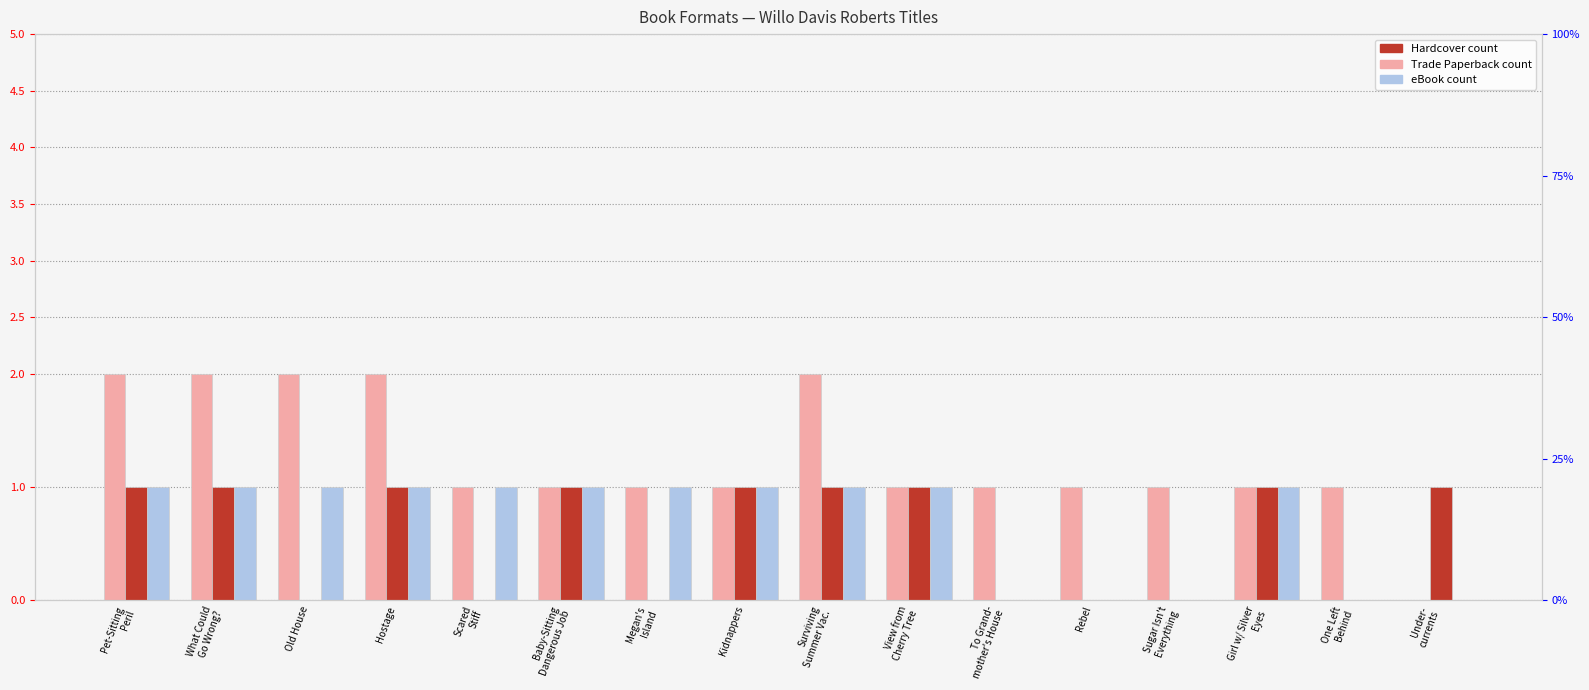

What is the label of the 12th bar from the left?

Rebel